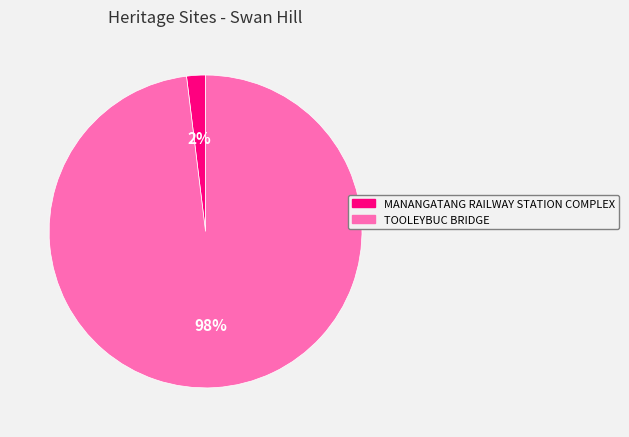

Is it true that TOOLEYBUC BRIDGE is 98% of the pie?

True